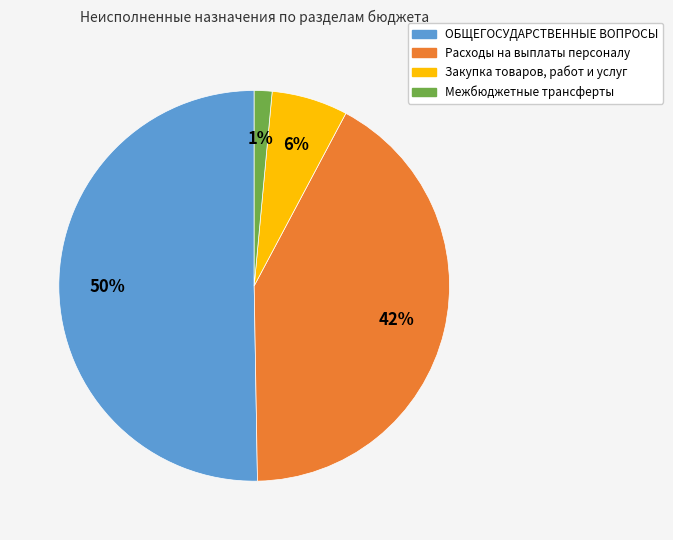

Which has a higher value, Расходы на выплаты персоналу or Закупка товаров, работ и услуг?

Расходы на выплаты персоналу